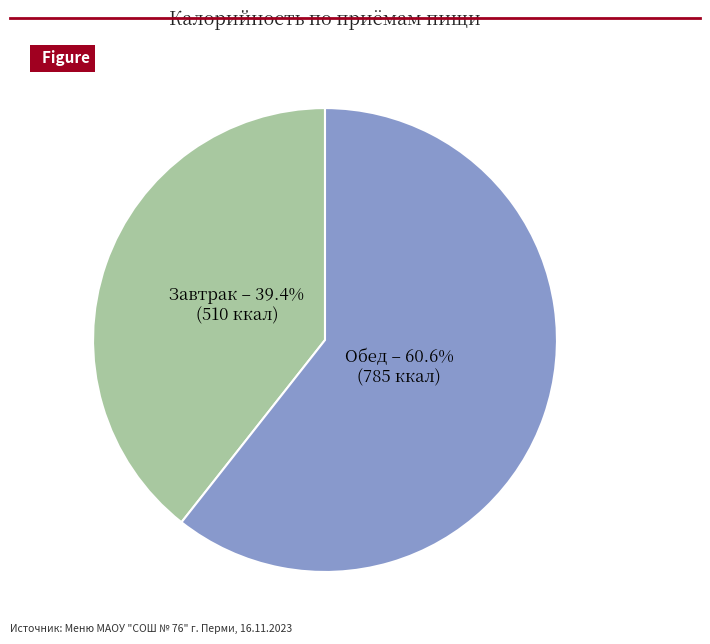

Is there any slice that represents more than half of the pie?

Yes